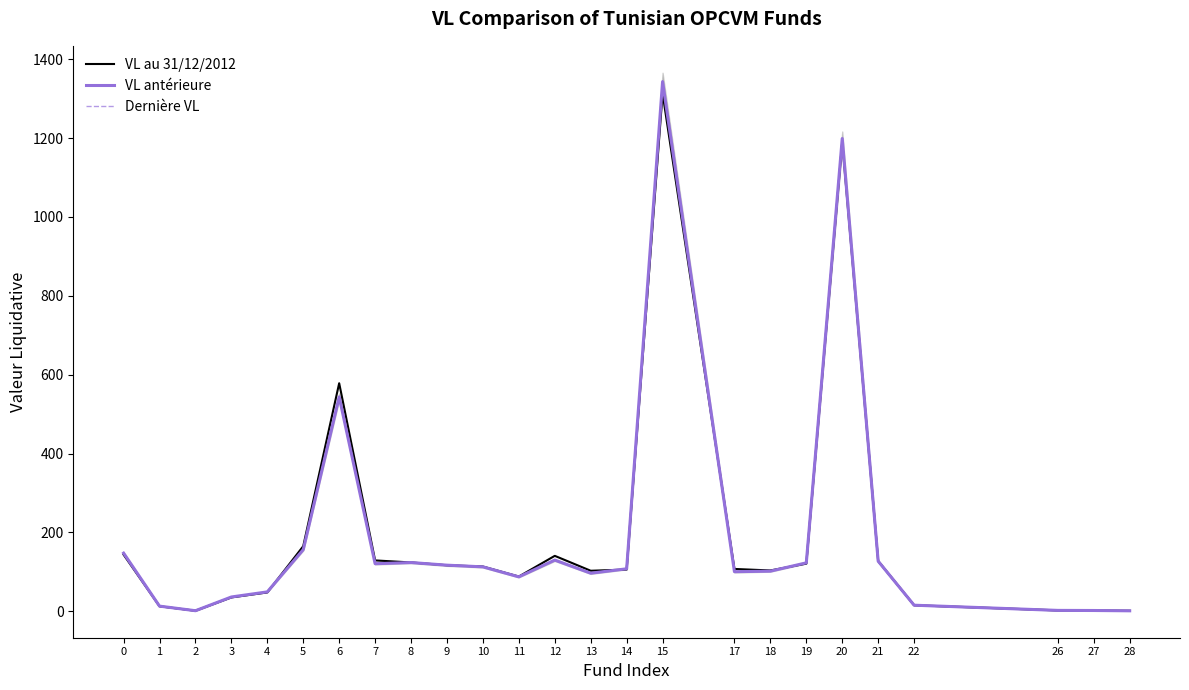

Where is Dernière VL nearest to the value 673?

6